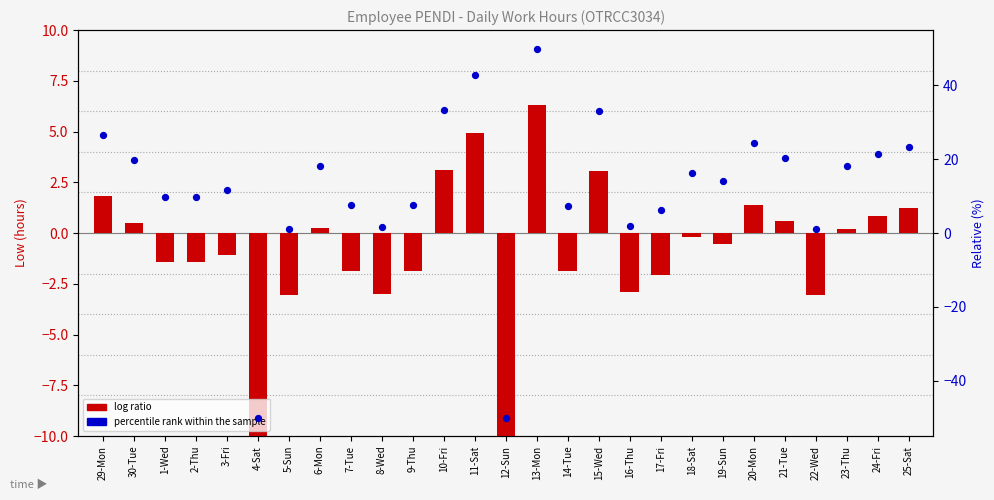

Which series contains the highest Y value?

percentile rank within the sample